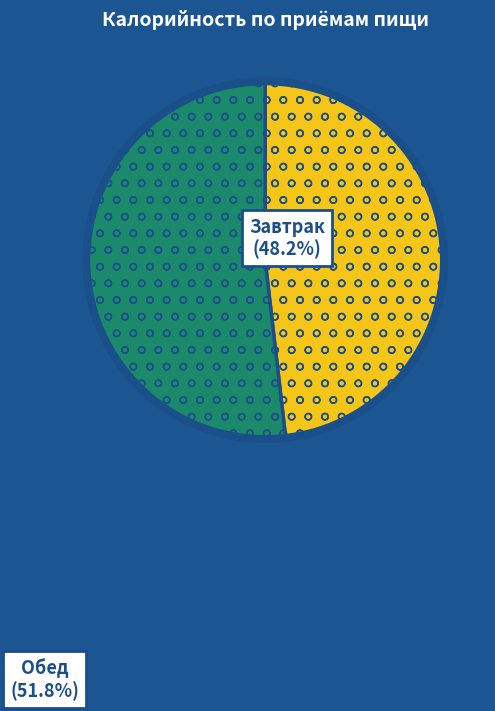

Does any single category account for the majority?

Yes